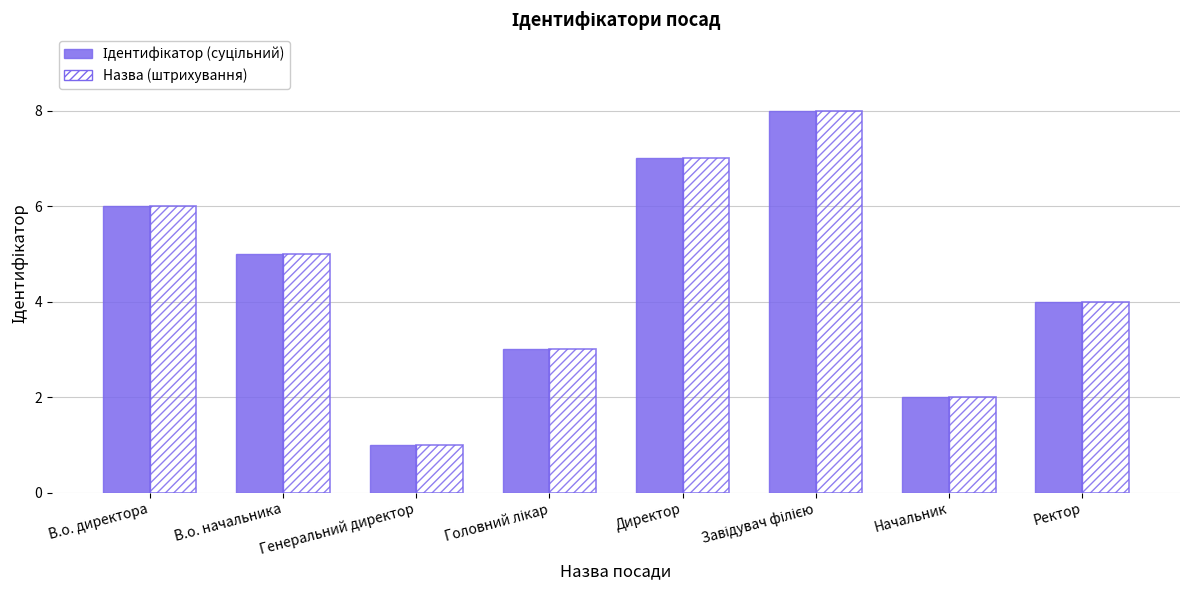

What is the greatest value displayed?

8